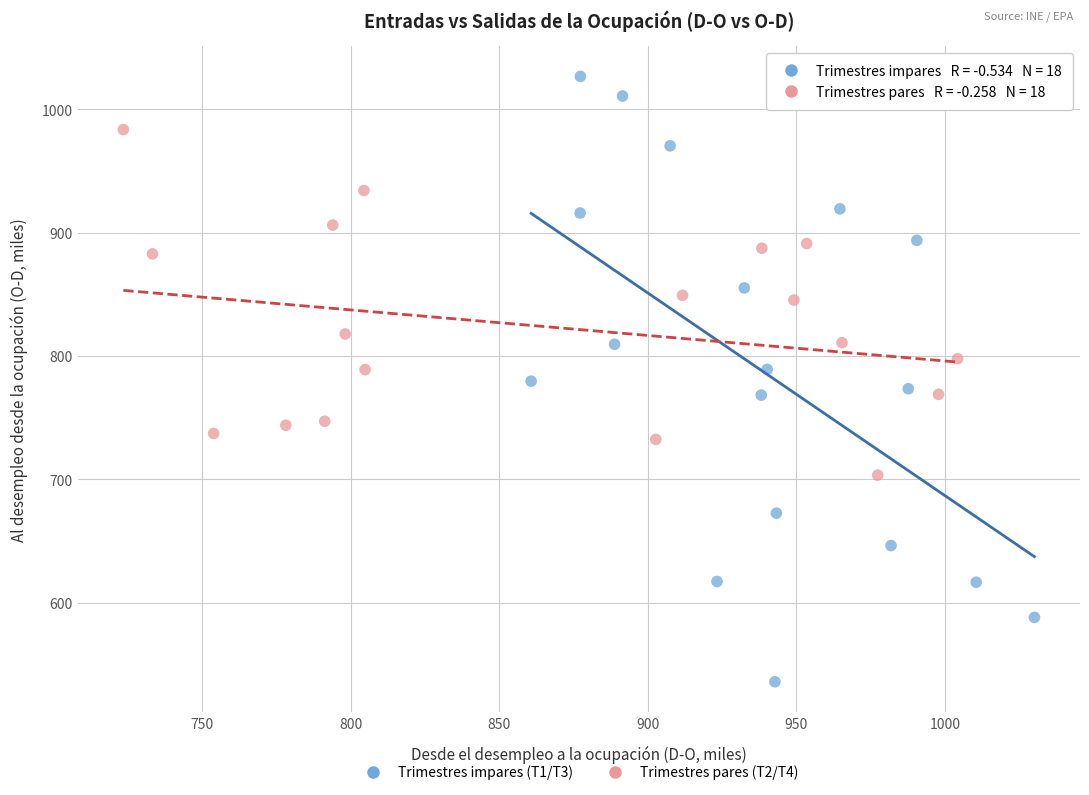

Which series has the largest Y range (max minus min)?

Trimestres impares (T1/T3)